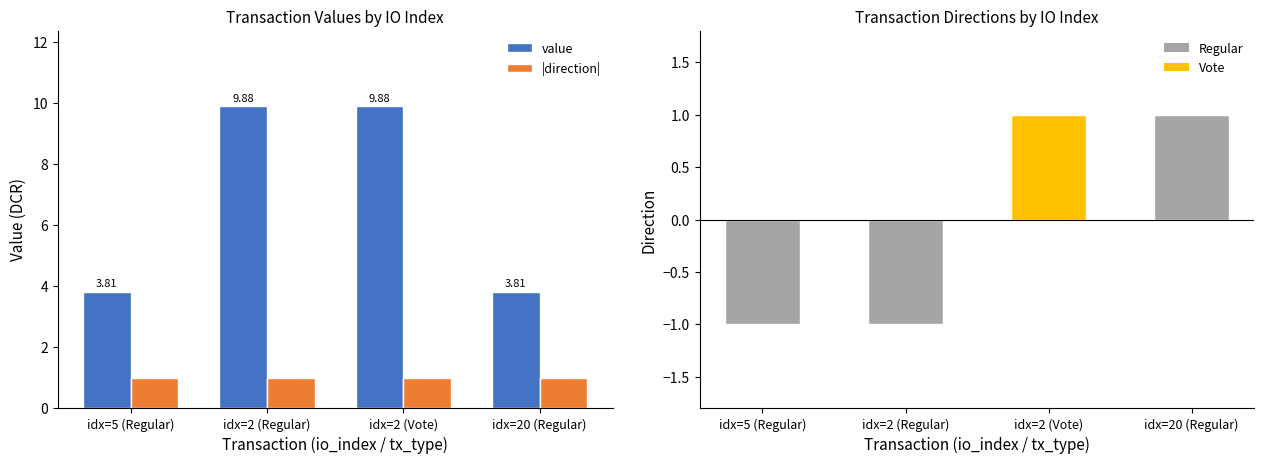

At idx=2 (Regular), list the series in order from smallest to largest.

|direction|, value